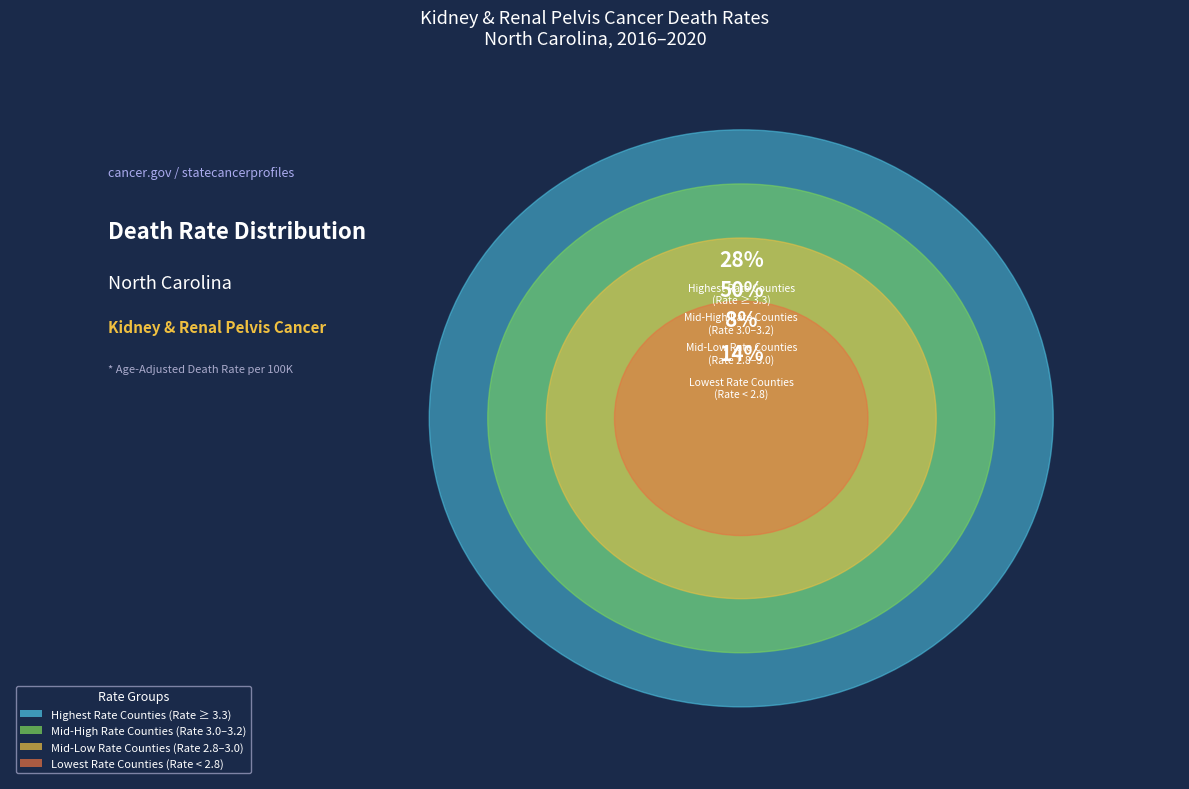

Is it true that Forsyth County is 24% of the pie?

False